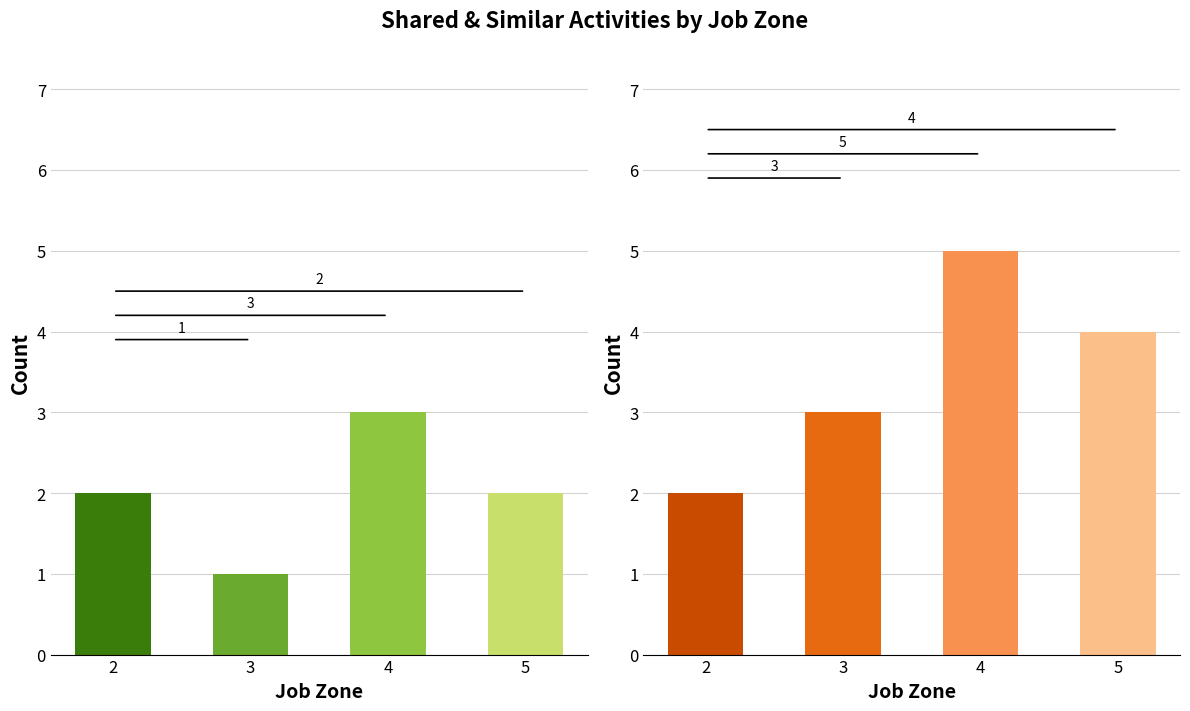

How many bars are there in total?

8